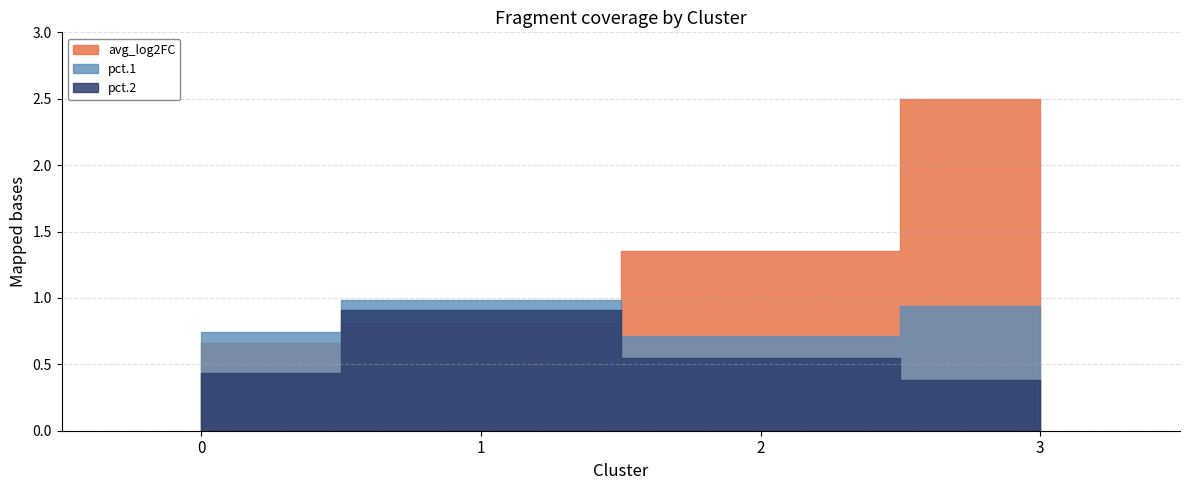

Which series changed the most between 0 and 3?

avg_log2FC